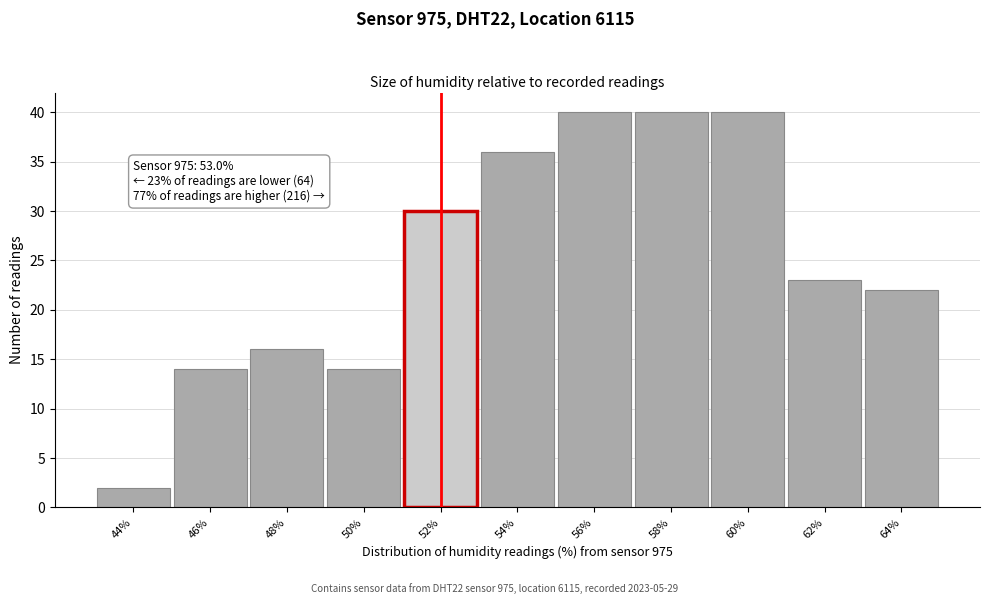

Reading right to left, list all the values displayed in this chart.

22	23	40	40	40	36	30	14	16	14	2